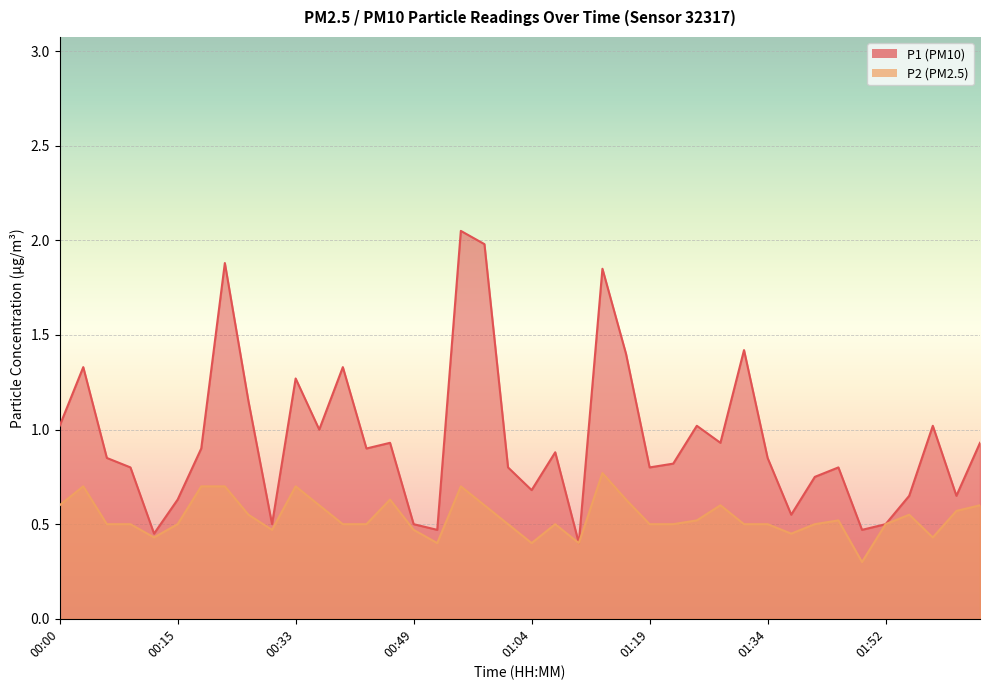

At how many categories does at least one series exceed 1?

13